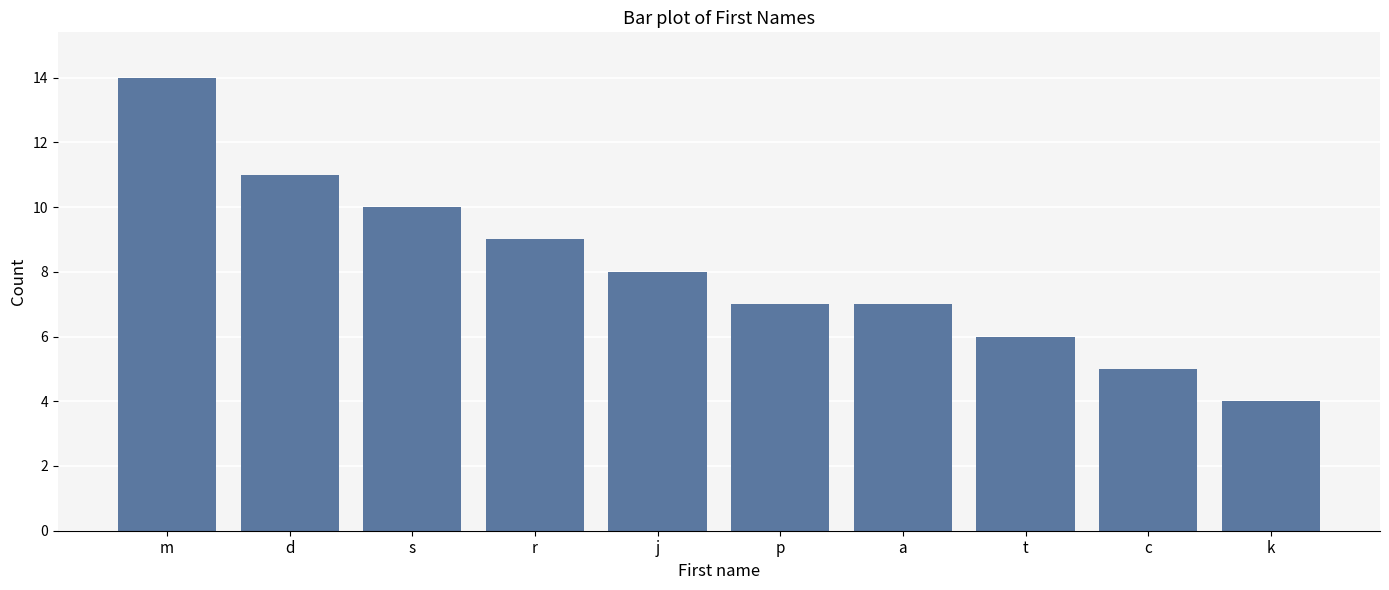

What is the change in value from d to c?

-6